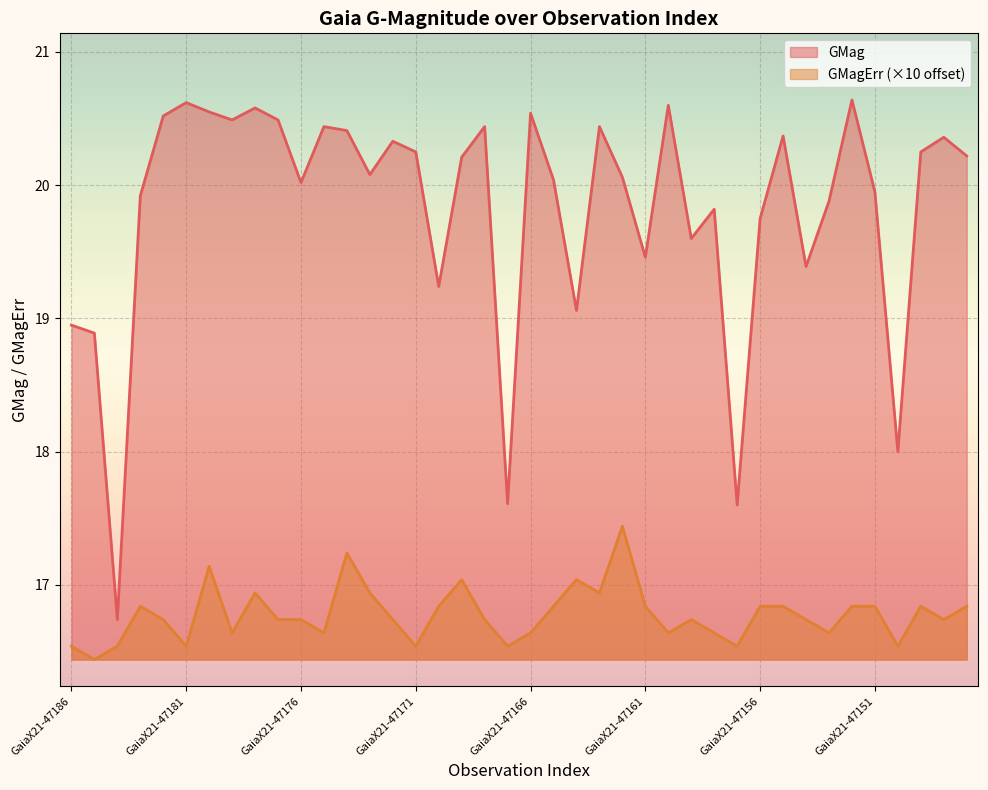

The value of GMagErr at GaiaX21-47151 is 27.9. True or false?

False